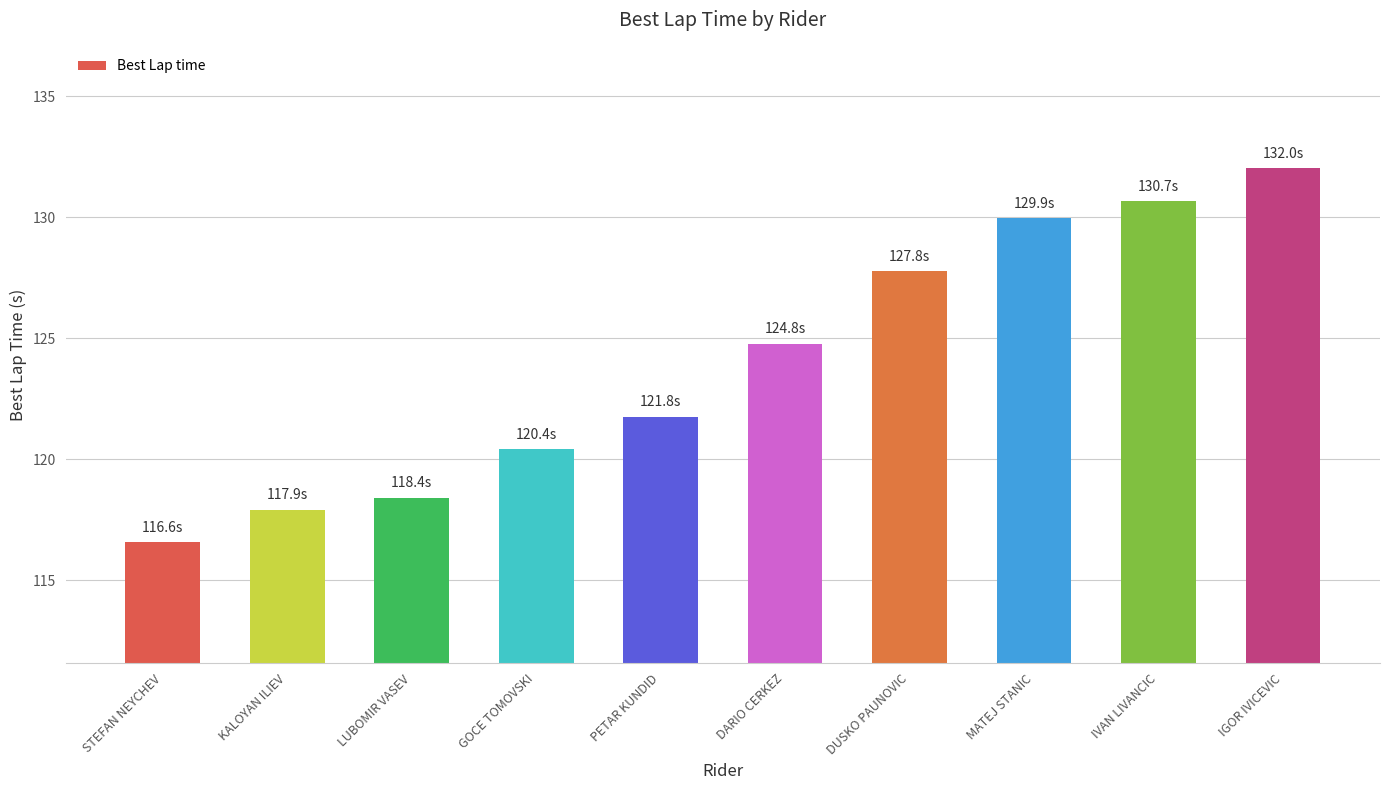

At which label does the data first exceed 124?

DARIO CERKEZ